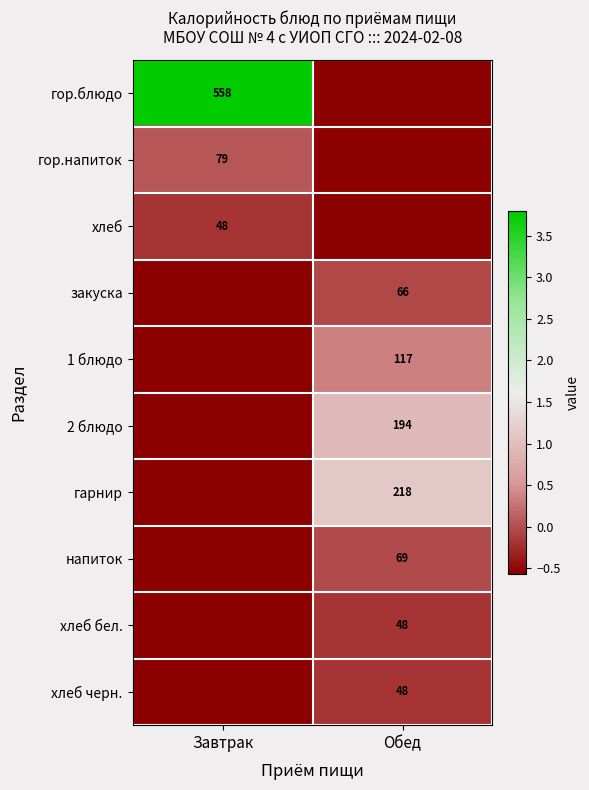

Is the value of хлеб at Завтрак greater than the value of гор.напиток at Завтрак?

No